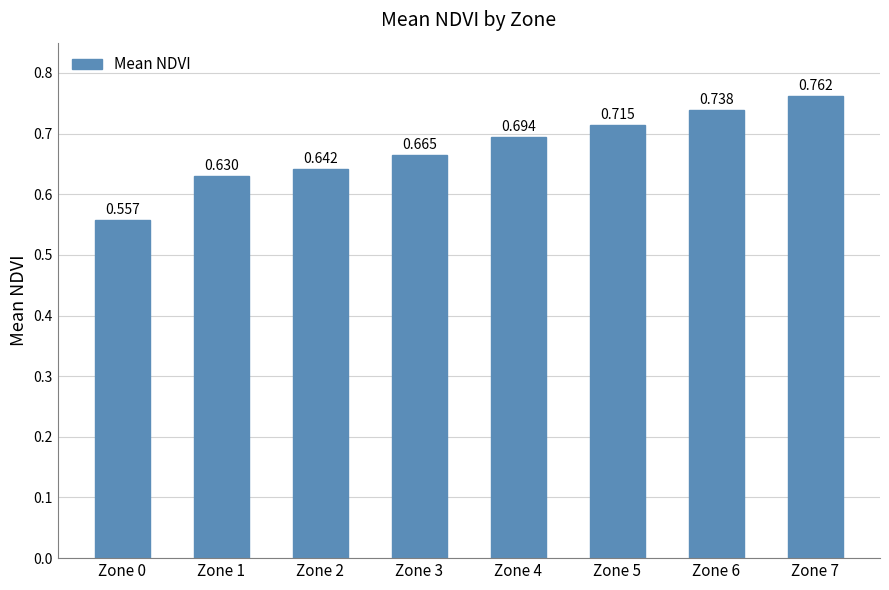

At which category does the chart reach its peak across all series?

Zone 7